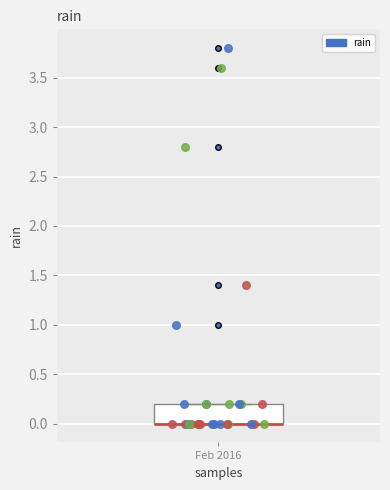

Read this box plot against the y-axis: the position of the median line, the range covered by the box, and the ends of both whiskers. The values are not printed on the chart, so give them approximately, as read against the axis.

median 0.0 (drawn on the box's lower edge), box 0.0 to 0.2, whiskers 0.0 to 0.2